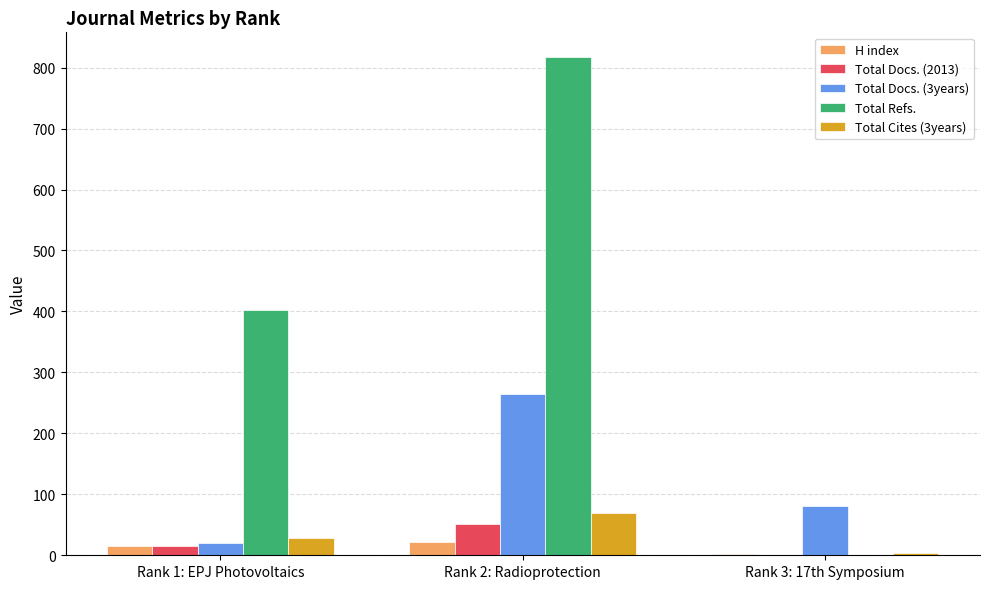

Which series has the largest total across all categories?

Total Refs.